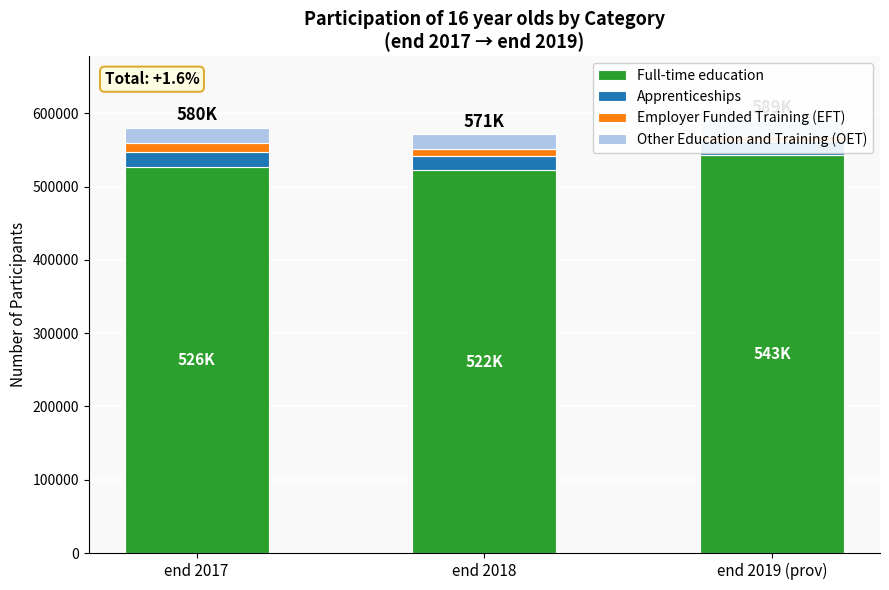

Is the value of Full-time education at end 2017 greater than the value of Apprenticeships at end 2017?

Yes